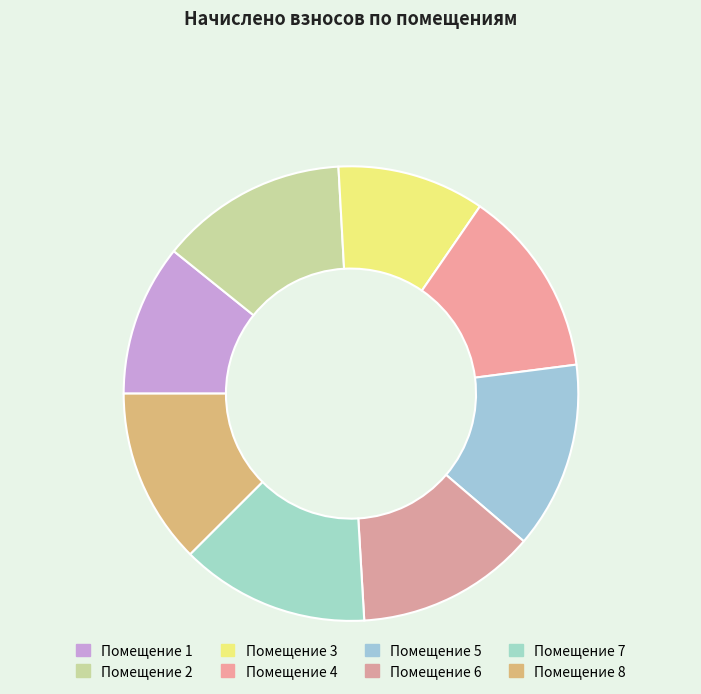

Is there any slice that represents more than half of the pie?

No